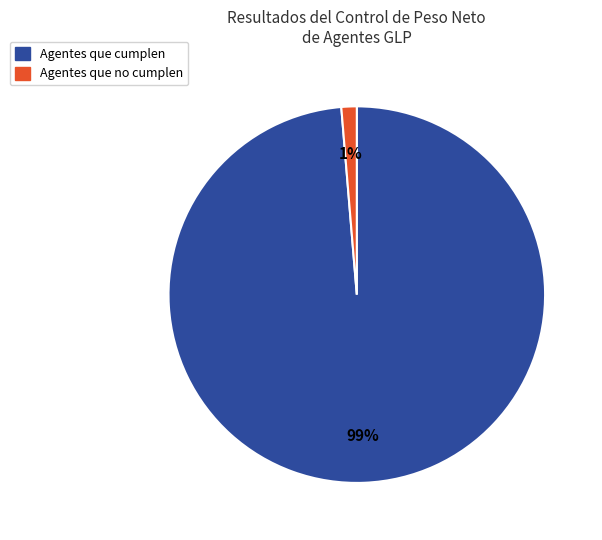

Is there any slice that represents more than half of the pie?

Yes